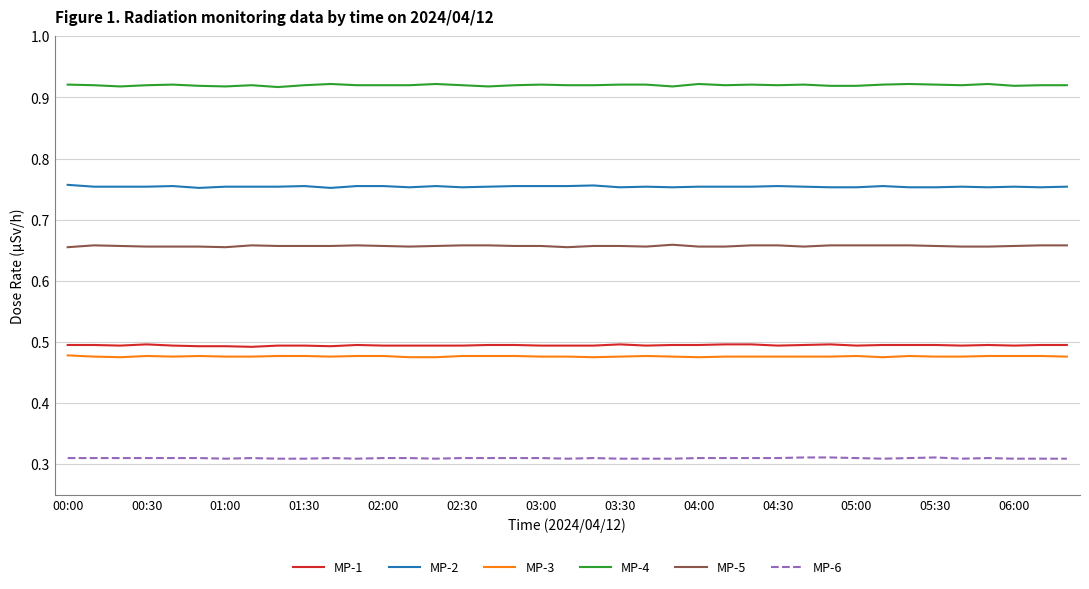

True or false: MP-1 and MP-4 intersect in this chart.

False